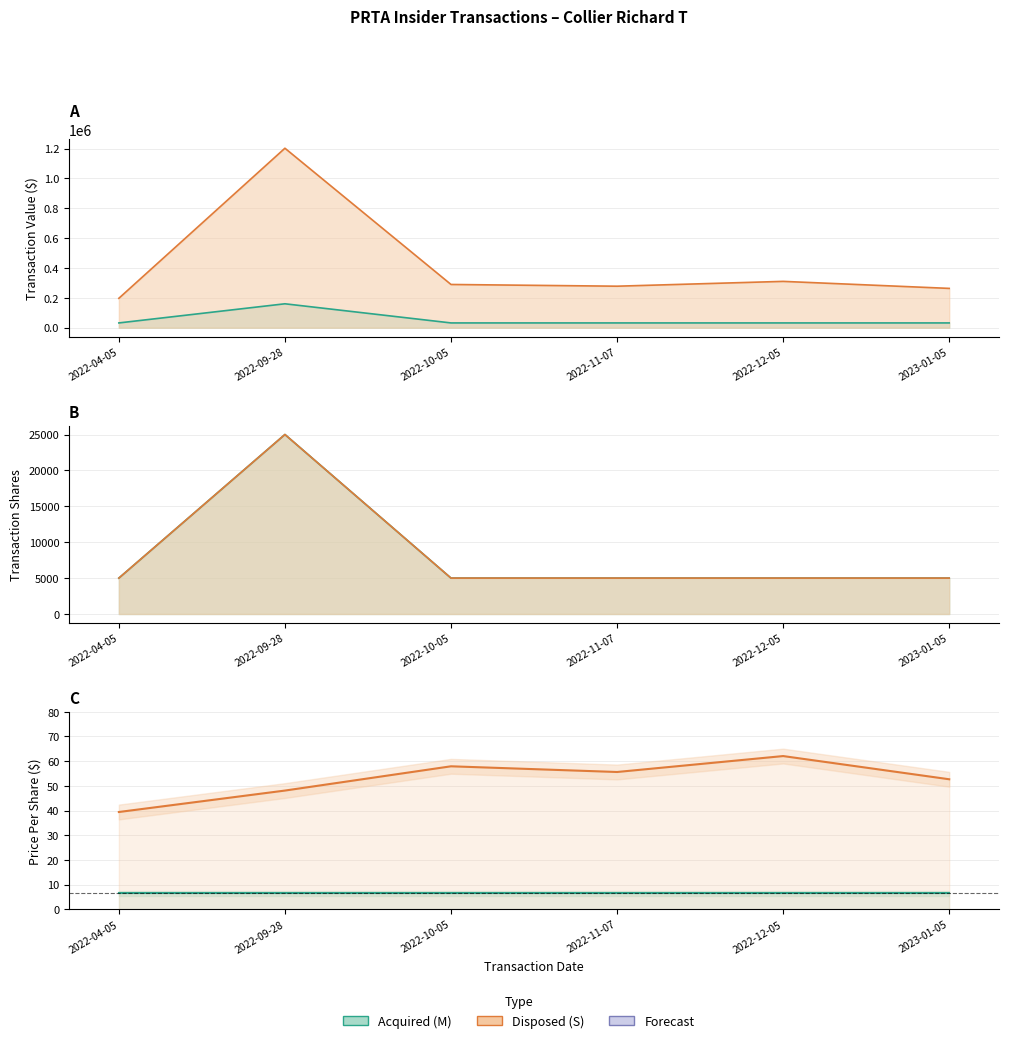

How many interior local peaks does the transactionValue_A series have?

1